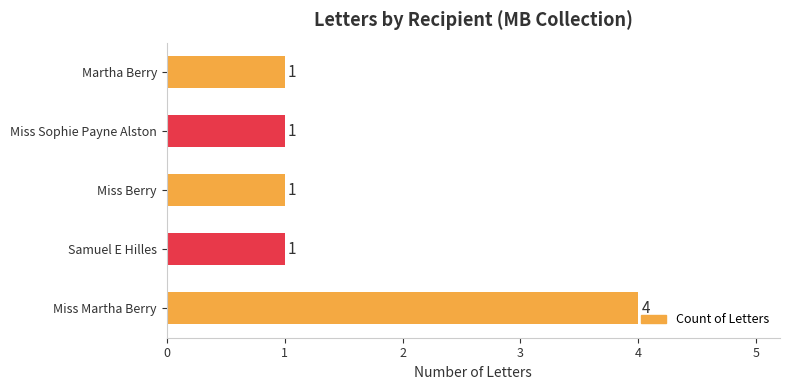

How many values are between 1 and 2?

4